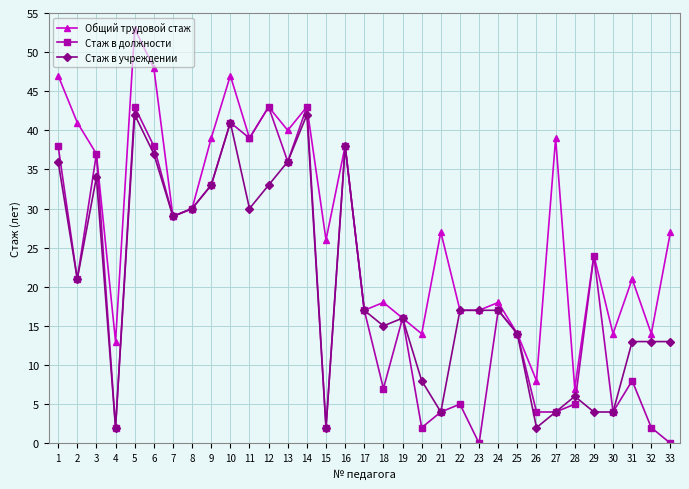

Which series changed the most between 5 and 21?

Стаж в должности